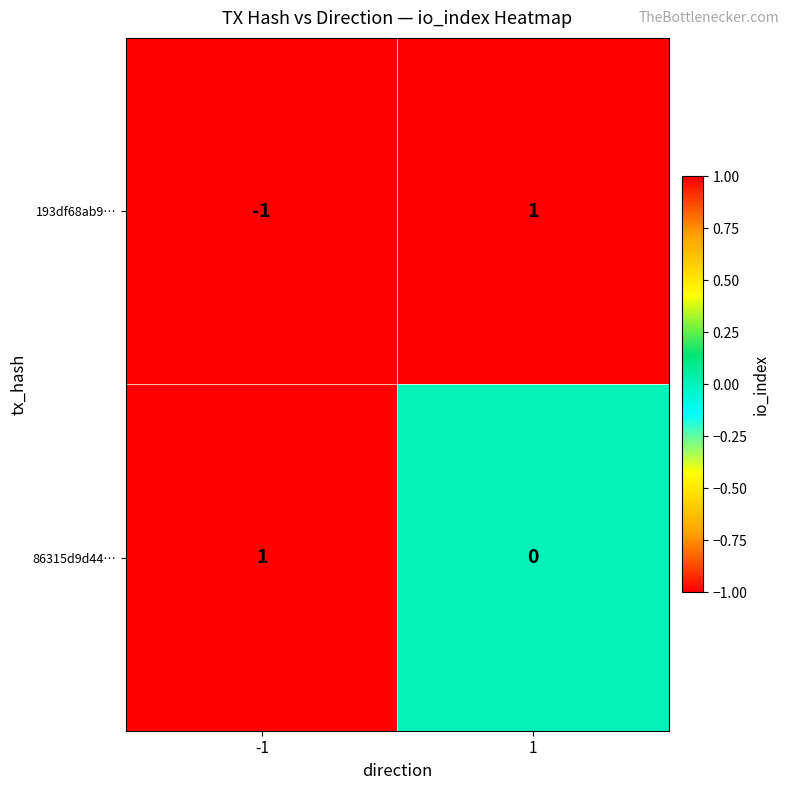

List the series in order of their overall mean, highest first.

86315d9d44…, 193df68ab9…